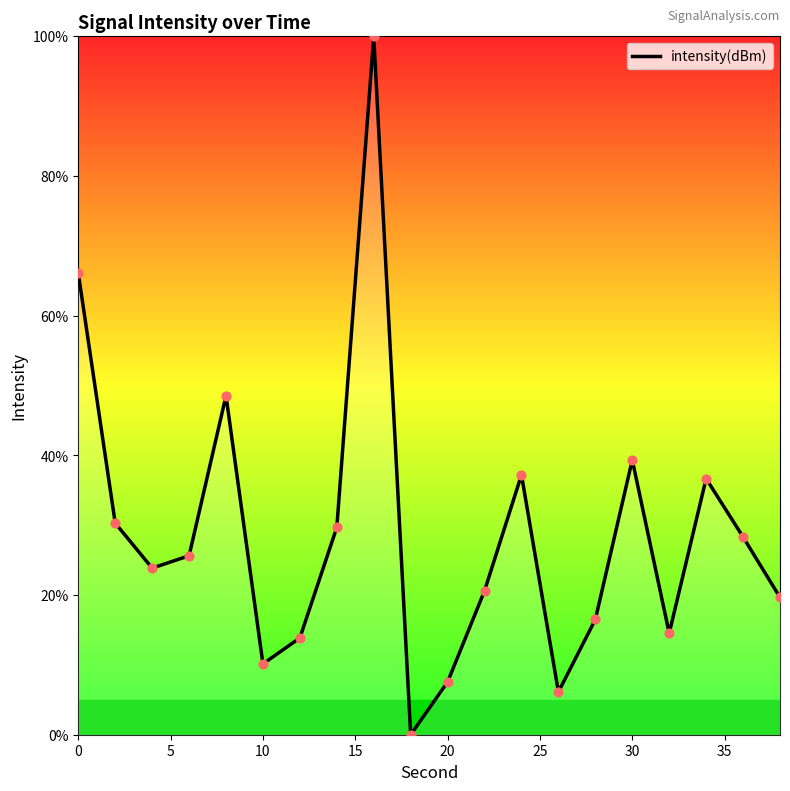

What is the maximum value shown in the chart?

100.0